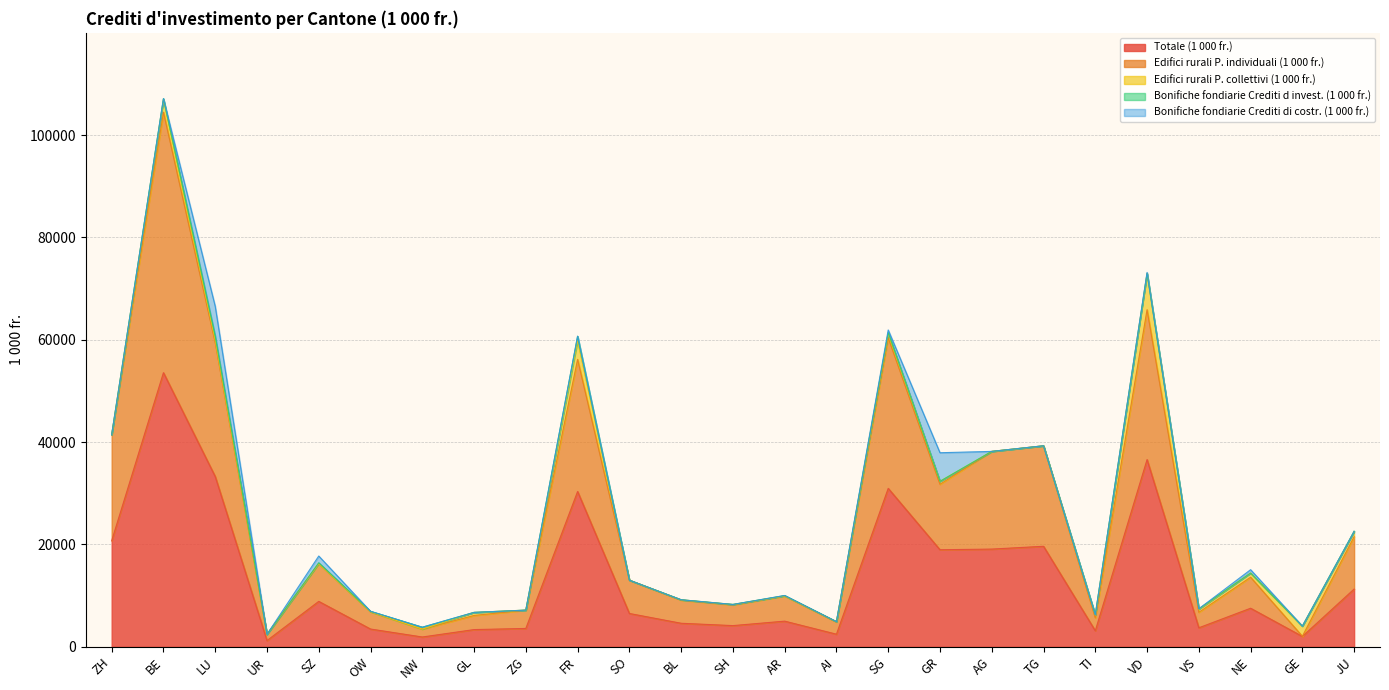

Which series has the largest range (max minus min)?

Totale (1 000 fr.)